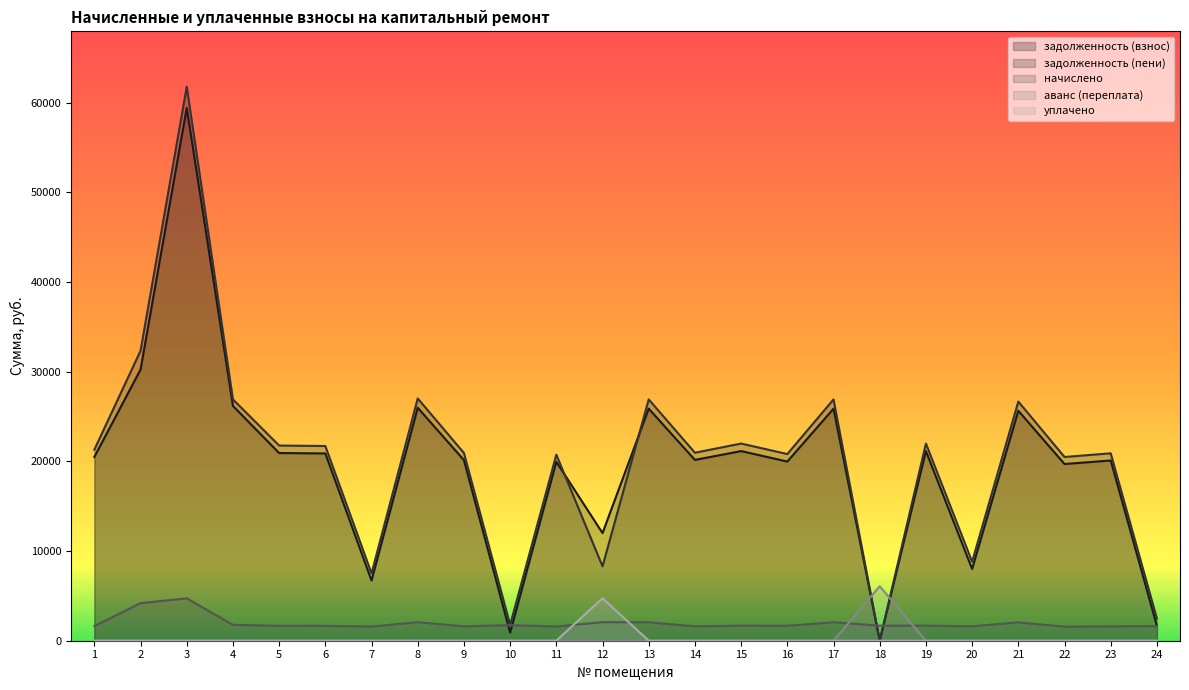

In задолженность (пени), how many points are lower than both neighbors (excluding endpoints)?

8